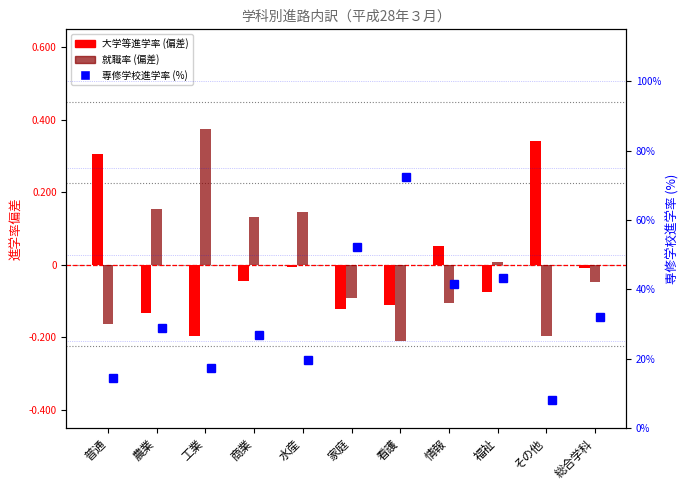

Does the chart contain stacked bars?

No